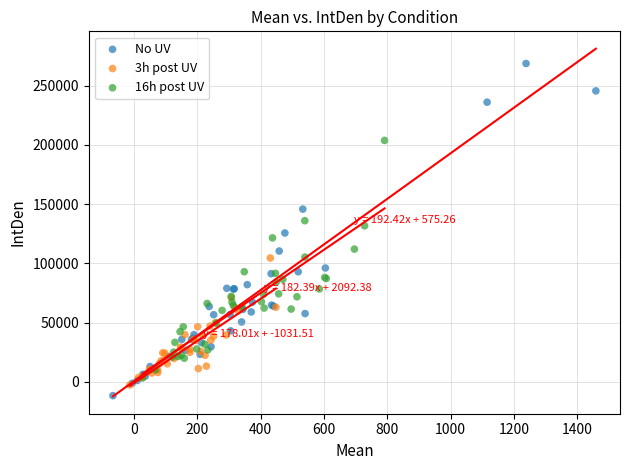

What are all the series names shown in the legend?

No UV, 3h post UV, 16h post UV